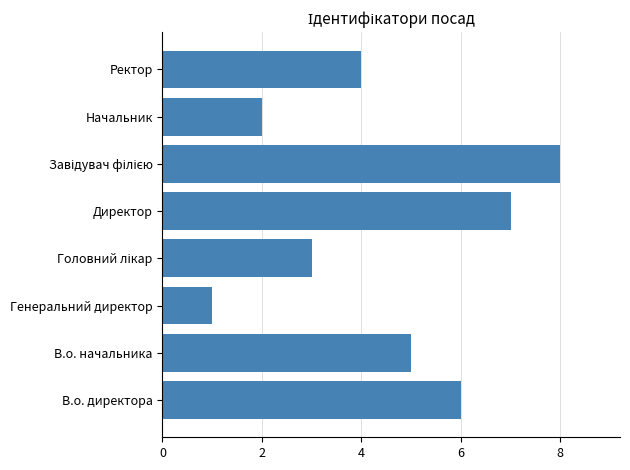

Which has a higher value, Генеральний директор or Ректор?

Ректор